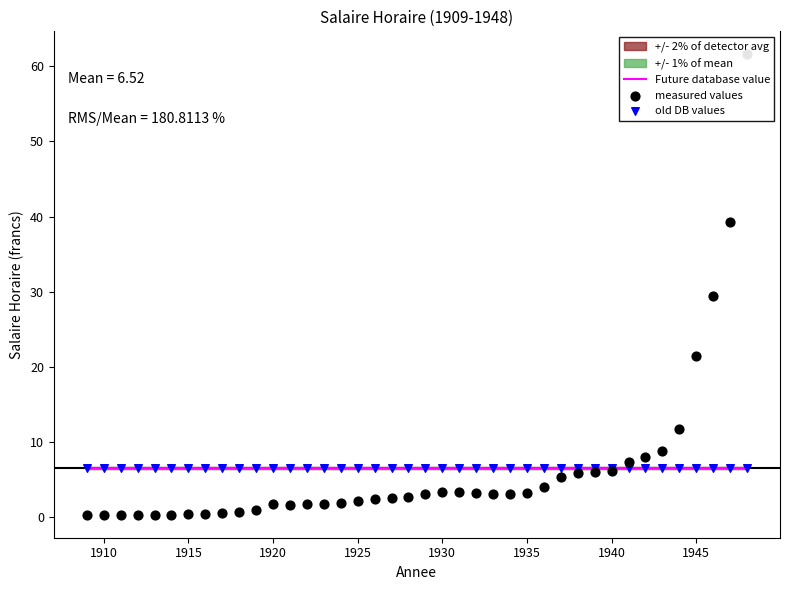

Which series reaches the minimum Y coordinate?

measured values